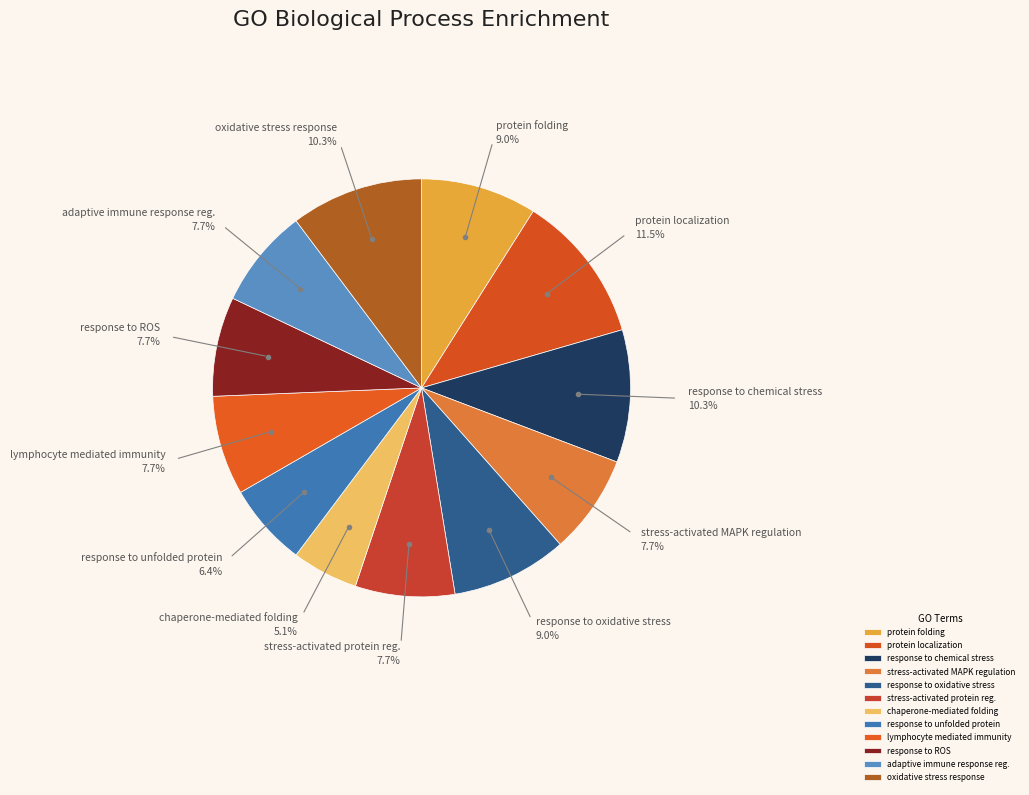

Between oxidative stress response and stress-activated MAPK regulation, which is larger?

oxidative stress response